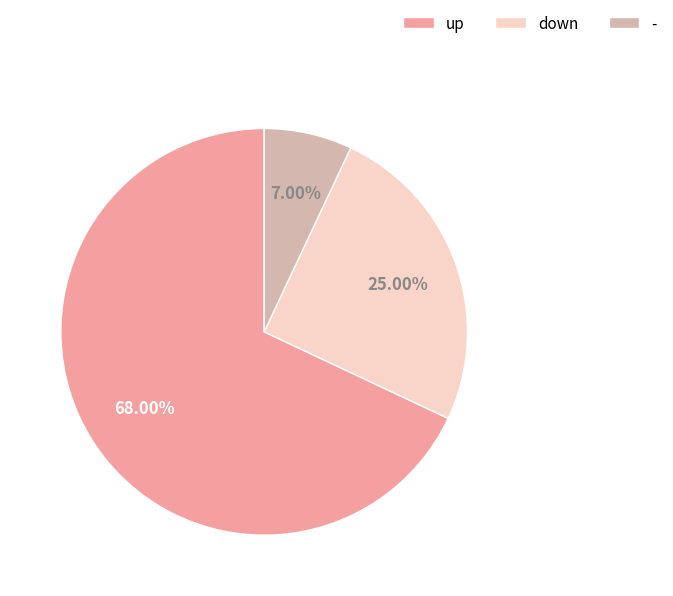

Does any single category account for the majority?

Yes